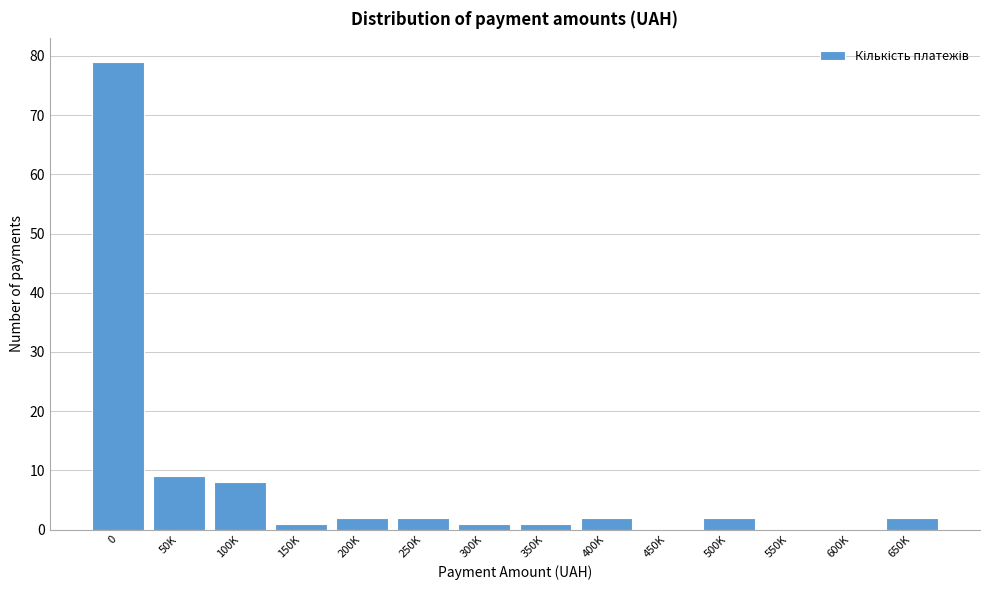

Reading right to left, extract all data points from this chart.

650K=2	600K=0	550K=0	500K=2	450K=0	400K=2	350K=1	300K=1	250K=2	200K=2	150K=1	100K=8	50K=9	0=79